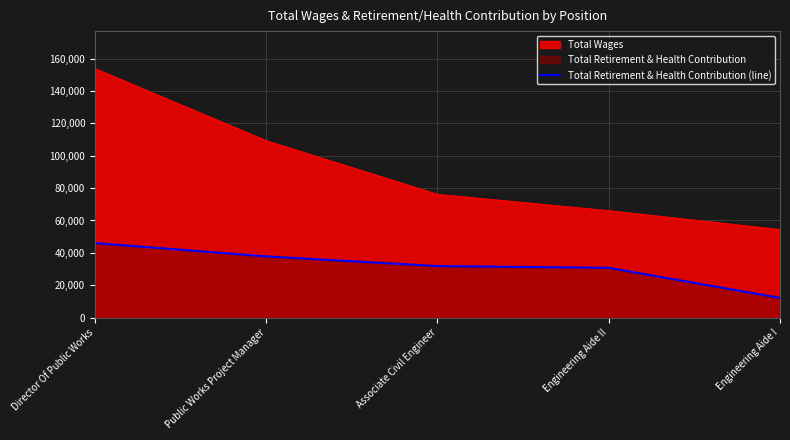

What is the label of the 2nd point from the left?

Public Works Project Manager